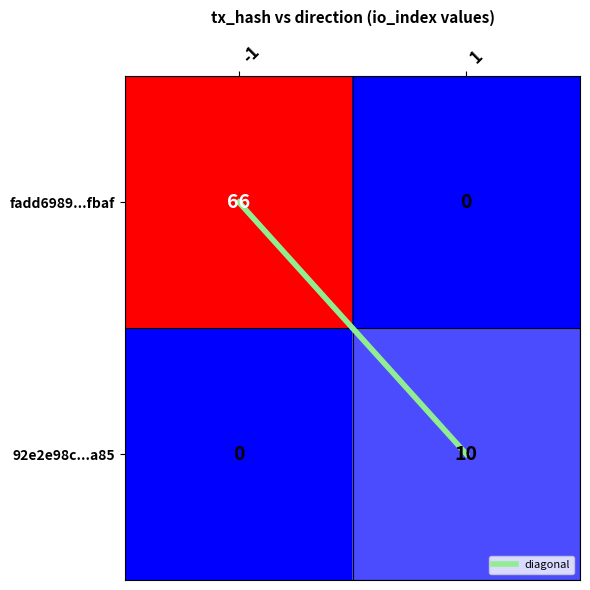

What is the difference between the highest and lowest values at 1?

10